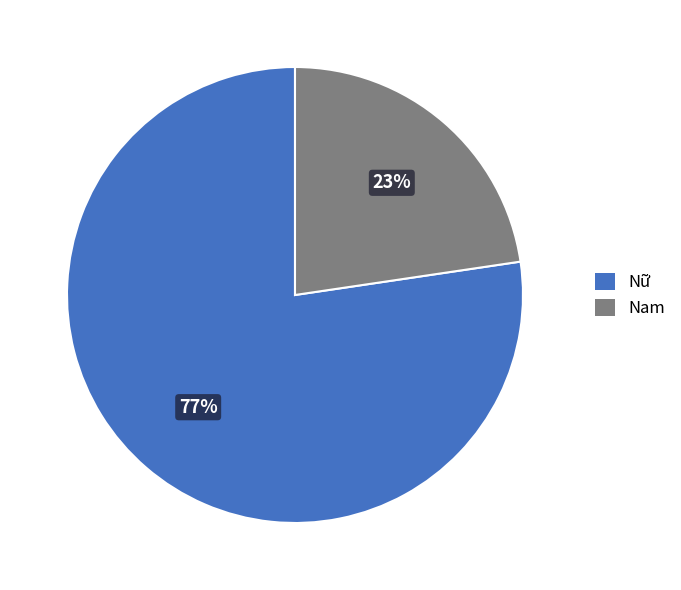

What percentage is the Nam slice, to the nearest percent?

23%